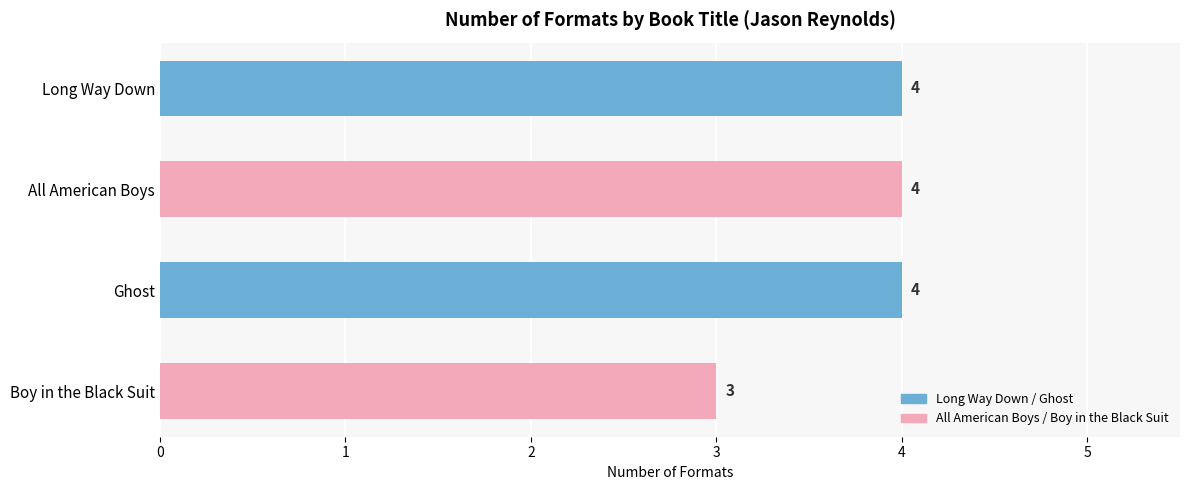

Is it true that the value at Long Way Down is 6?

False